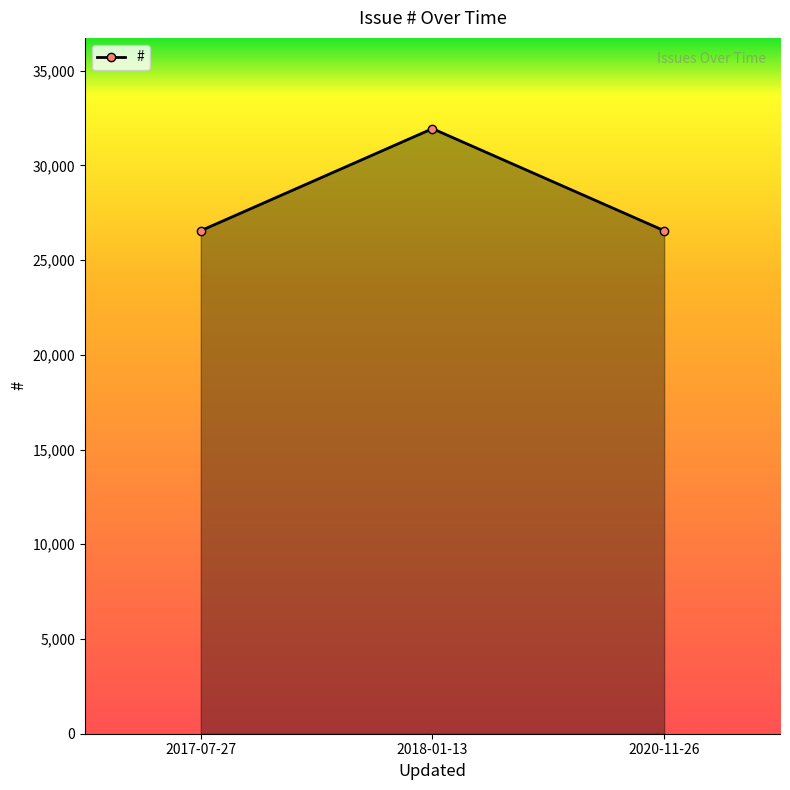

At which label does the data first exceed 26553?

2018-01-13